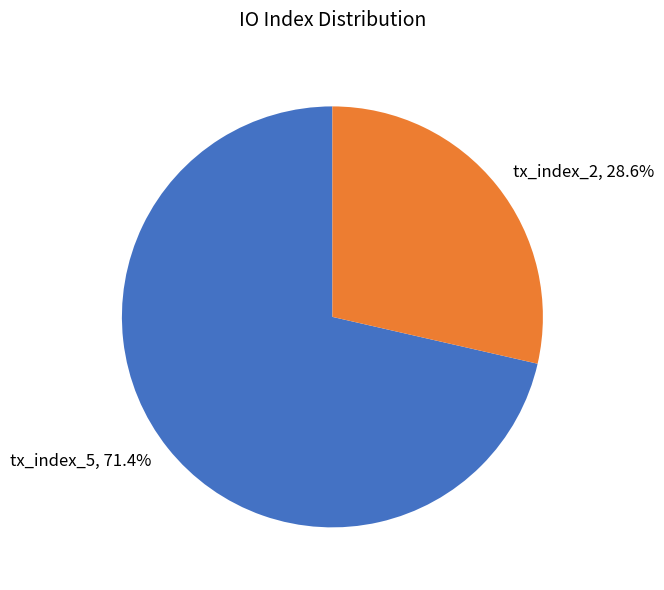

Between tx_index_5 and tx_index_2, which is larger?

tx_index_5